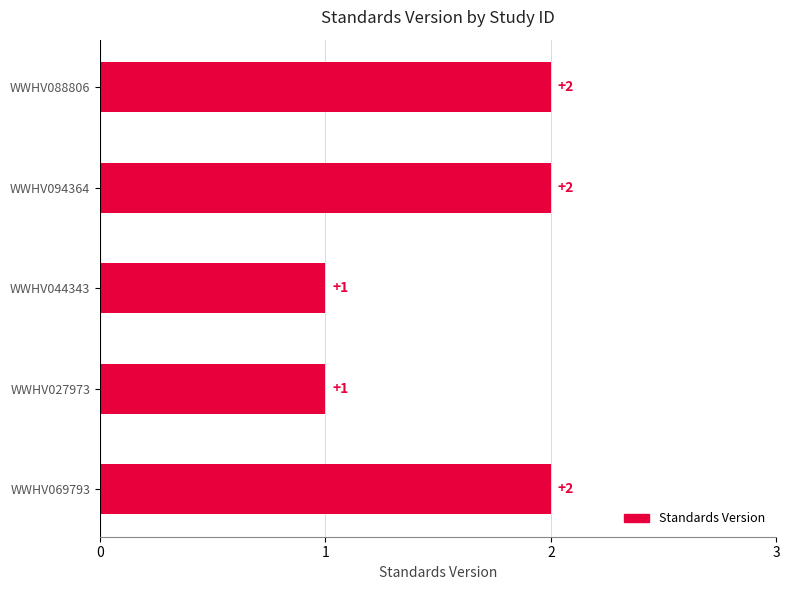

What position from the bottom is WWHV027973?

2